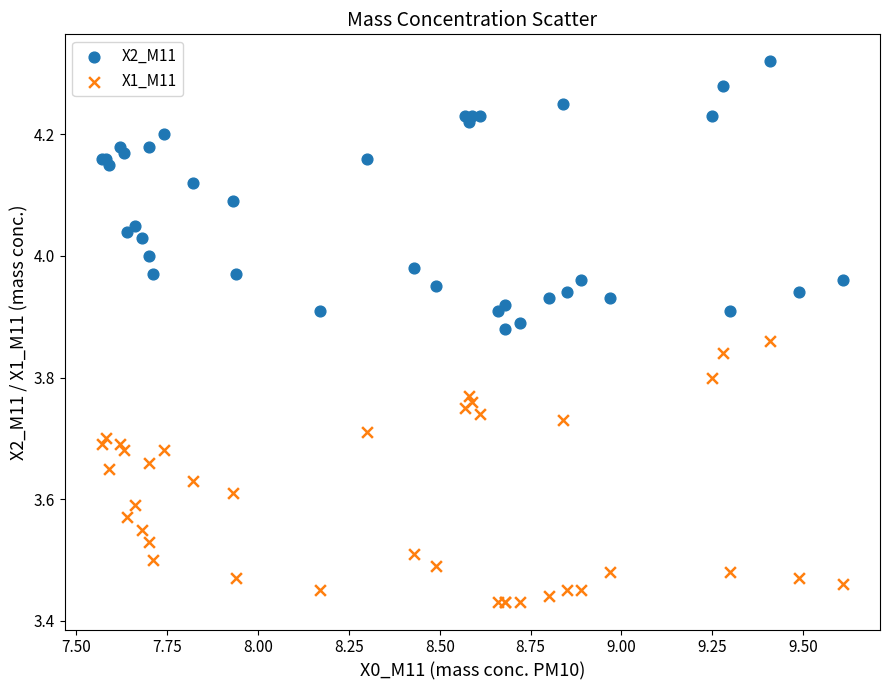

What are all the series names shown in the legend?

X2_M11, X1_M11